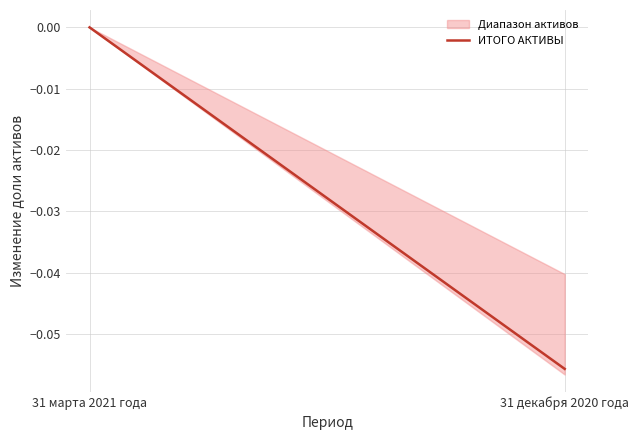

Reading left to right, transcribe all the data shown in this chart.

31 марта 2021 года=0.0	31 декабря 2020 года=-0.1